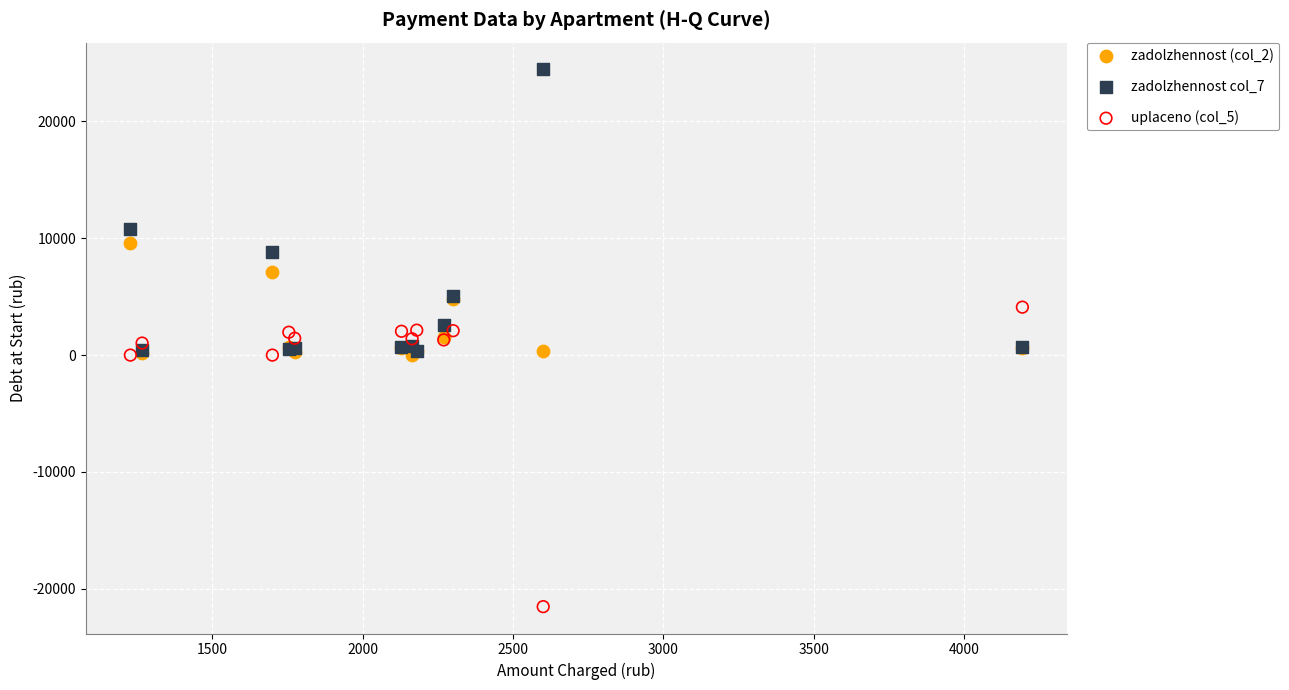

Which series contains the highest Y value?

zadolzhennost col_7